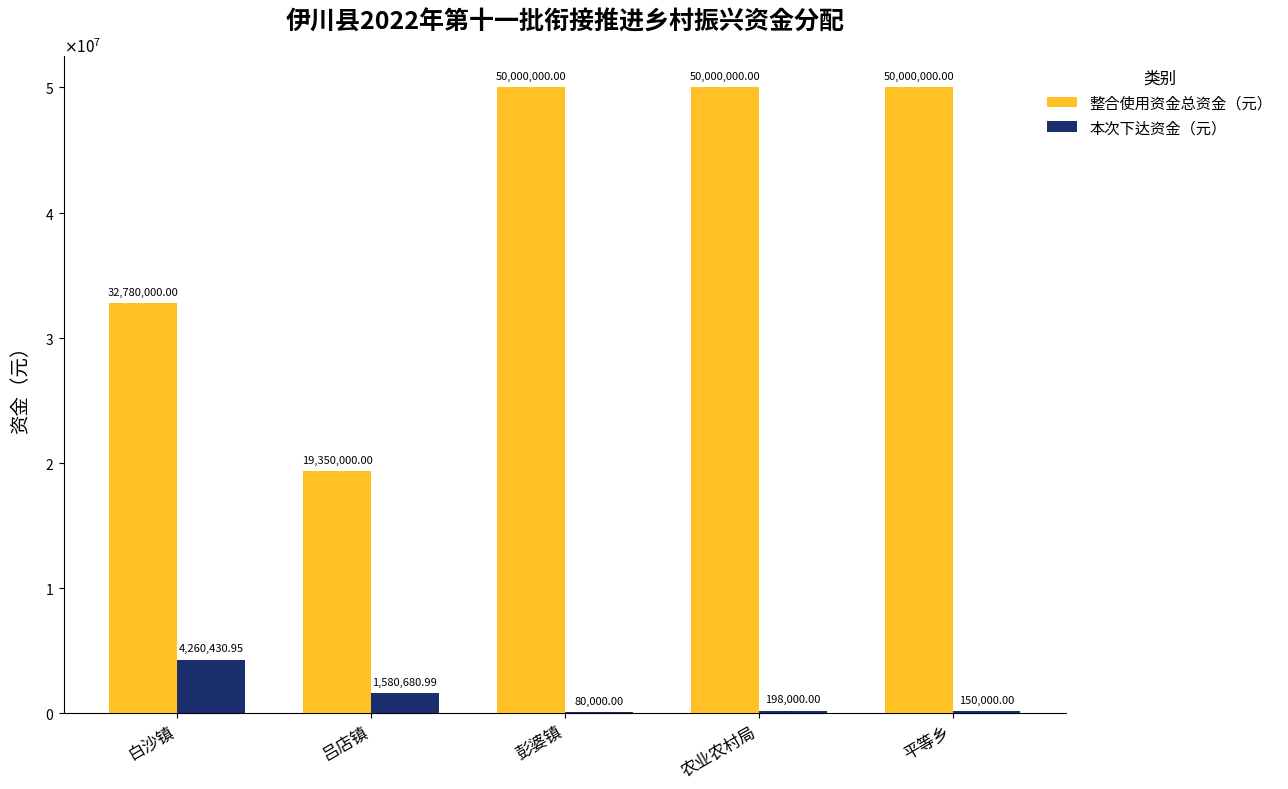

Reading right to left, what are all the values shown in this chart?

整合使用资金总资金（元）: 50000000.0	50000000.0	50000000.0	19350000.0	32780000.0
本次下达资金（元）: 150000.0	198000.0	80000.0	1580681.0	4260431.0